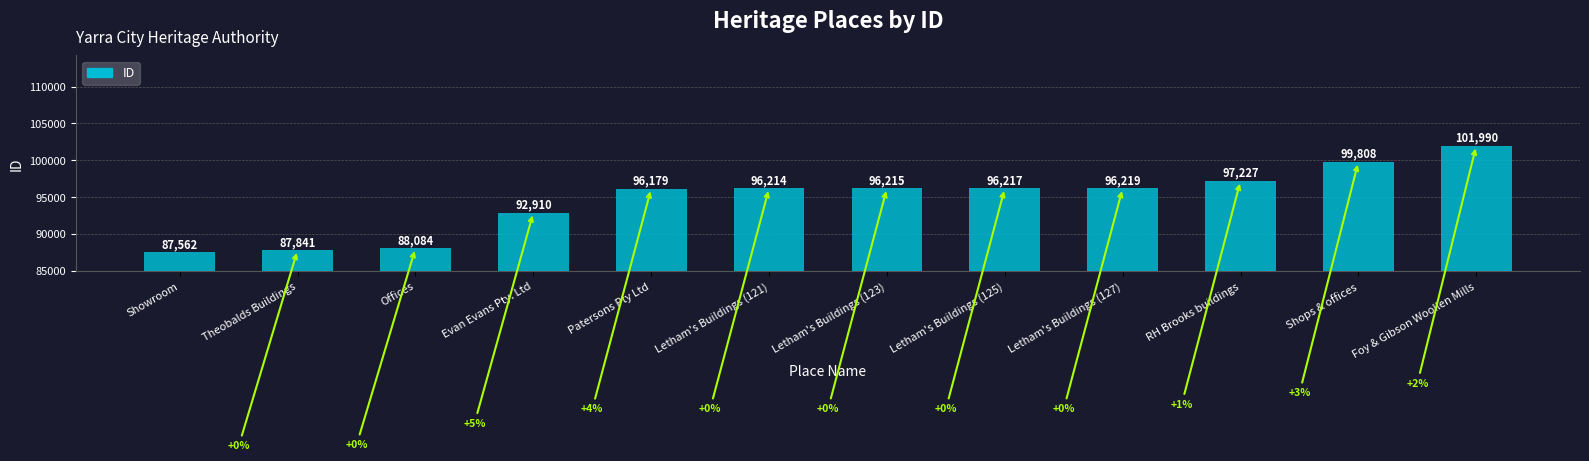

How many distinct data groups are displayed?

1